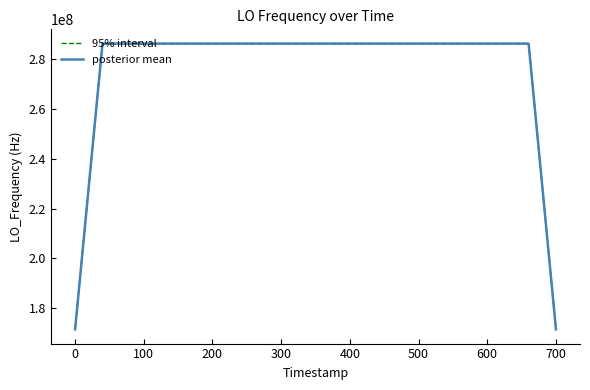

What is the difference between the maximum and second lowest values in the posterior mean series?

114418800.6